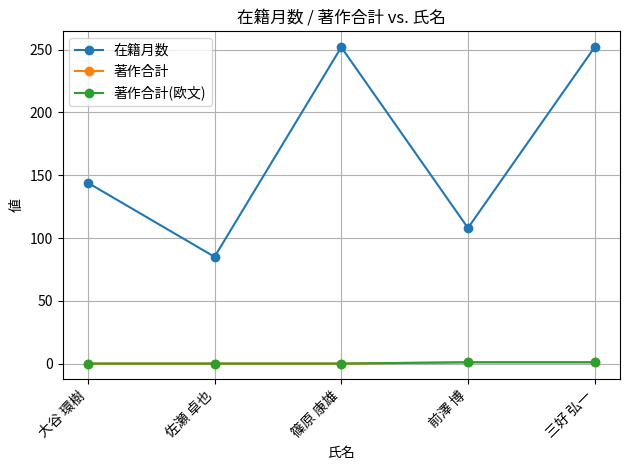

Is this an area chart (filled region under the line)?

No